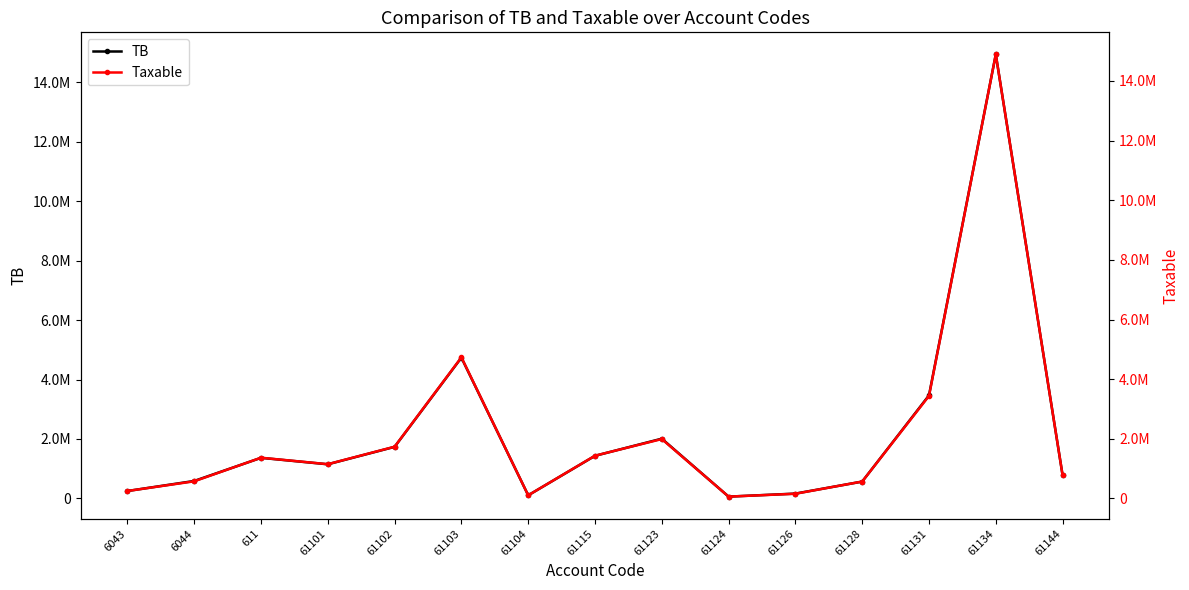

Rank the series by their average value, from highest to lowest.

TB, Taxable